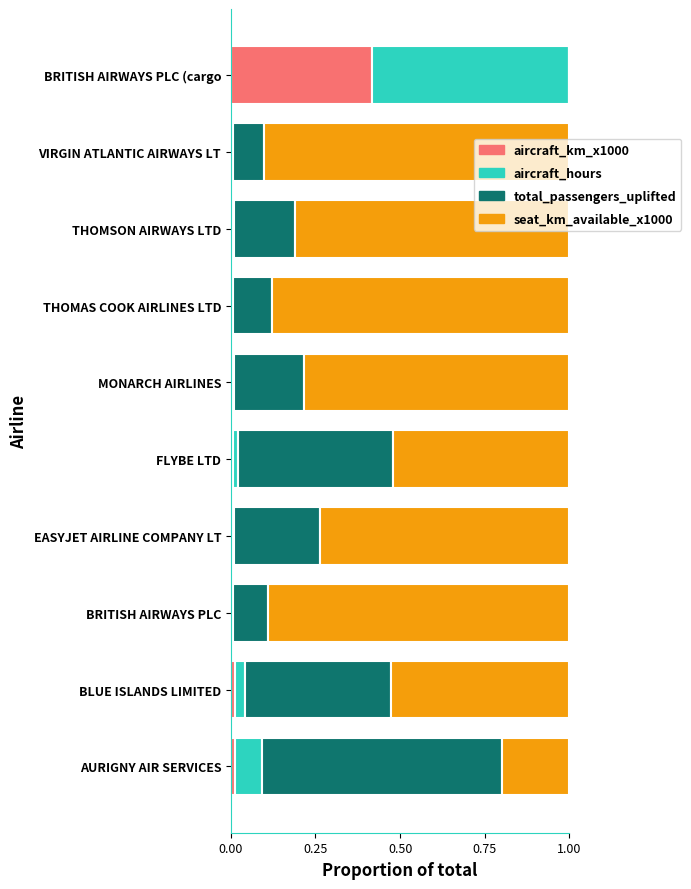

True or false: aircraft_km_x1000 has a value of 0.1 at BRITISH AIRWAYS PLC (cargo.

False